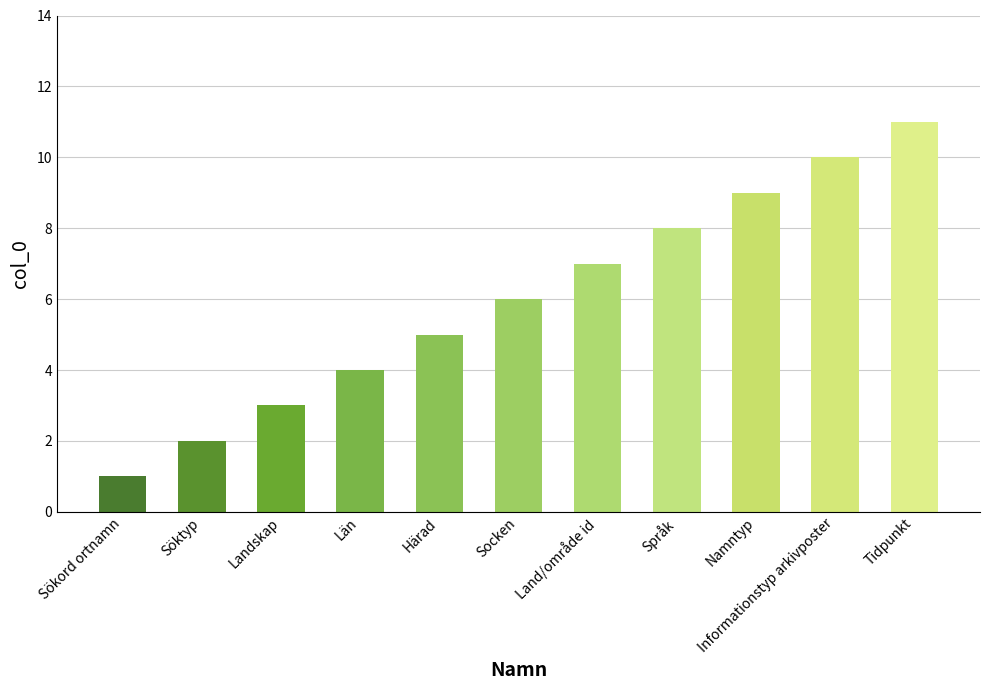

Between Land/område id and Informationstyp arkivposter, which is larger?

Informationstyp arkivposter